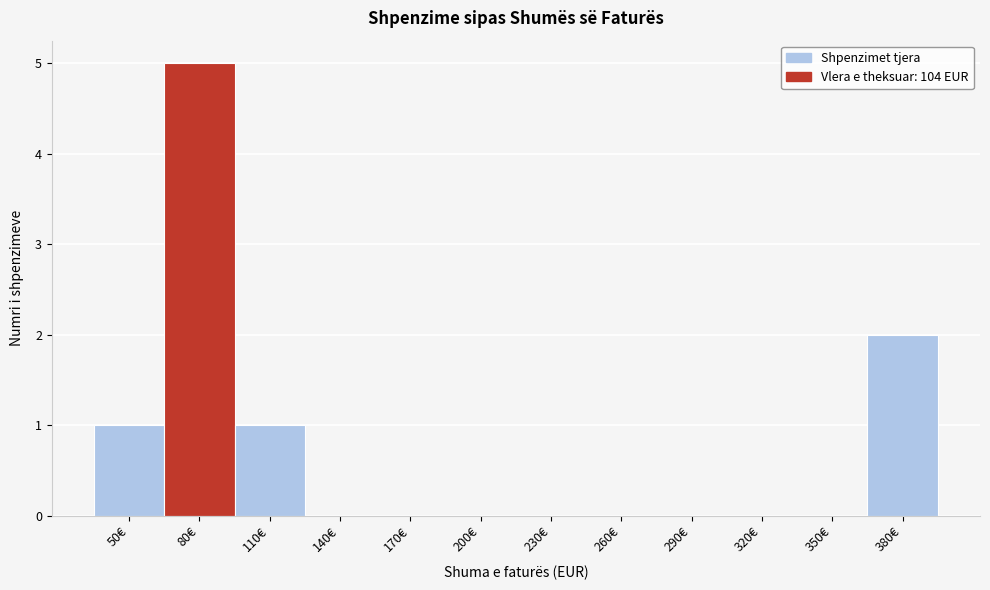

Reading right to left, extract all data points from this chart.

380€=2	350€=0	320€=0	290€=0	260€=0	230€=0	200€=0	170€=0	140€=0	110€=1	80€=5	50€=1